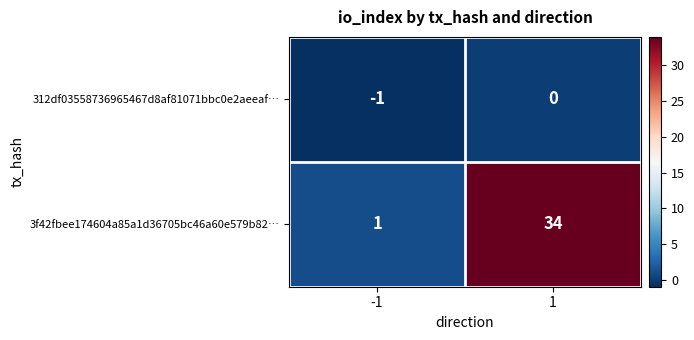

Rank the categories by 3f42fbee174604a85a1d36705bc46a60e579b82… value from lowest to highest.

-1, 1